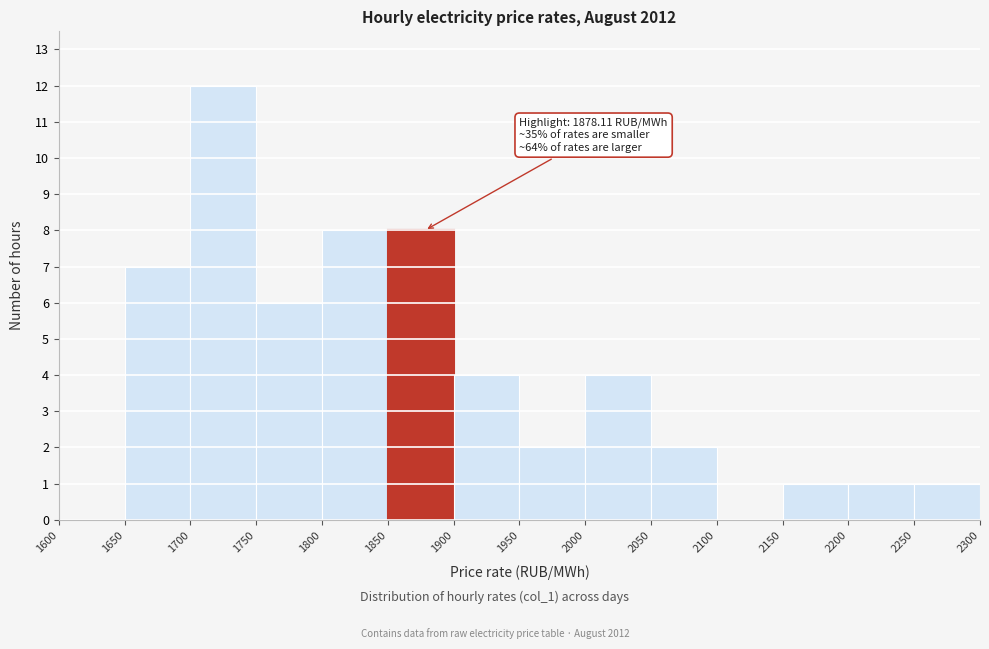

Over which range of the x-axis is the bar tallest?

1700 to 1750